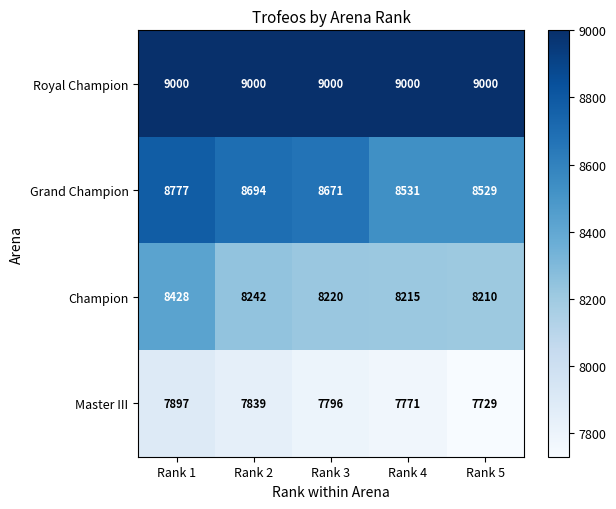

What is the minimum value shown in the chart?

7729